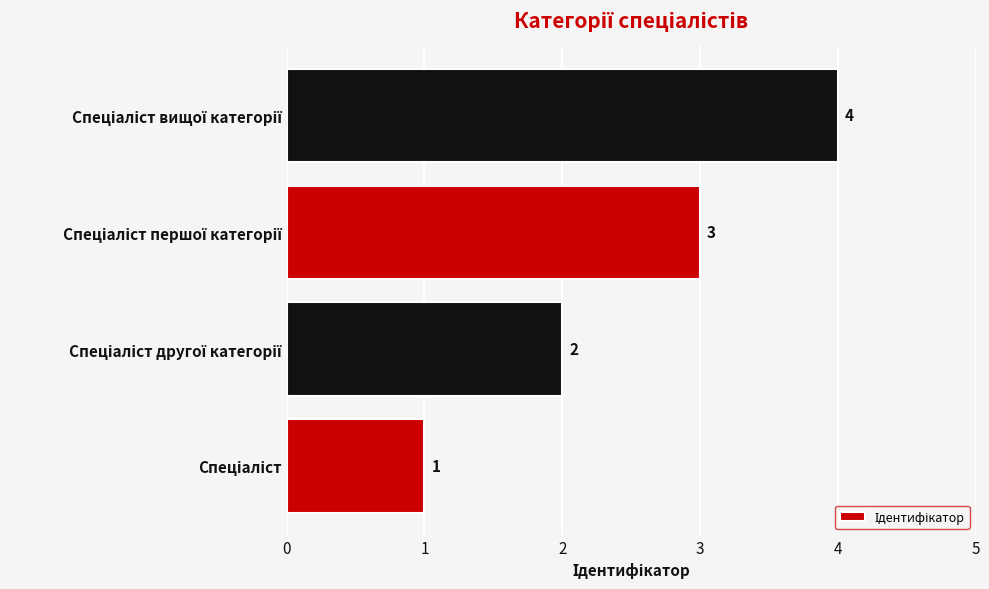

What is the sum of all values?

10